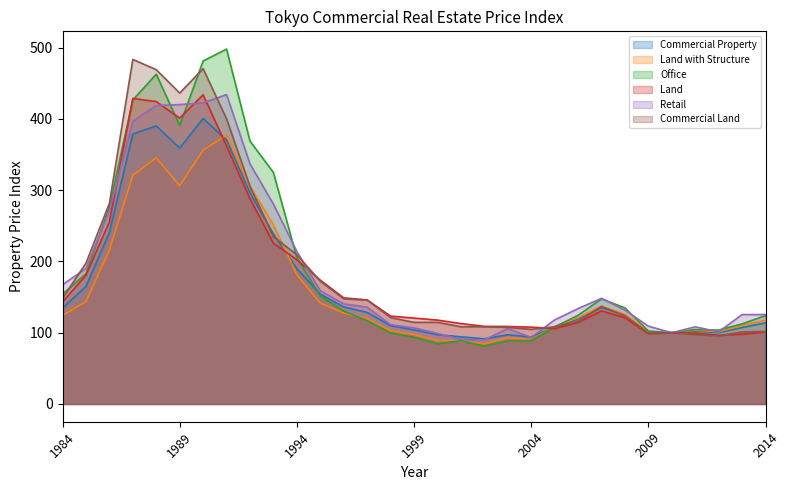

Where do Office and Commercial Property first cross each other?

1994 and 1995